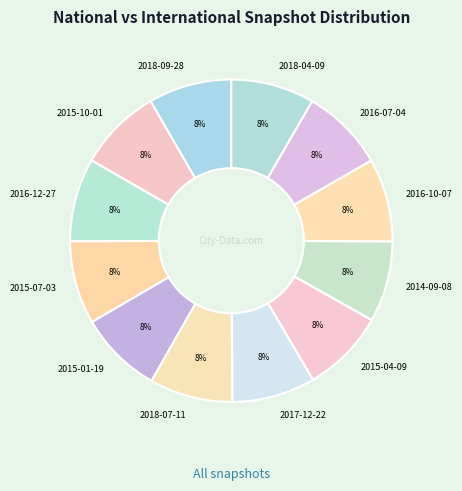

Is the sum of 2018-07-11 and 2018-04-09 greater than half?

No